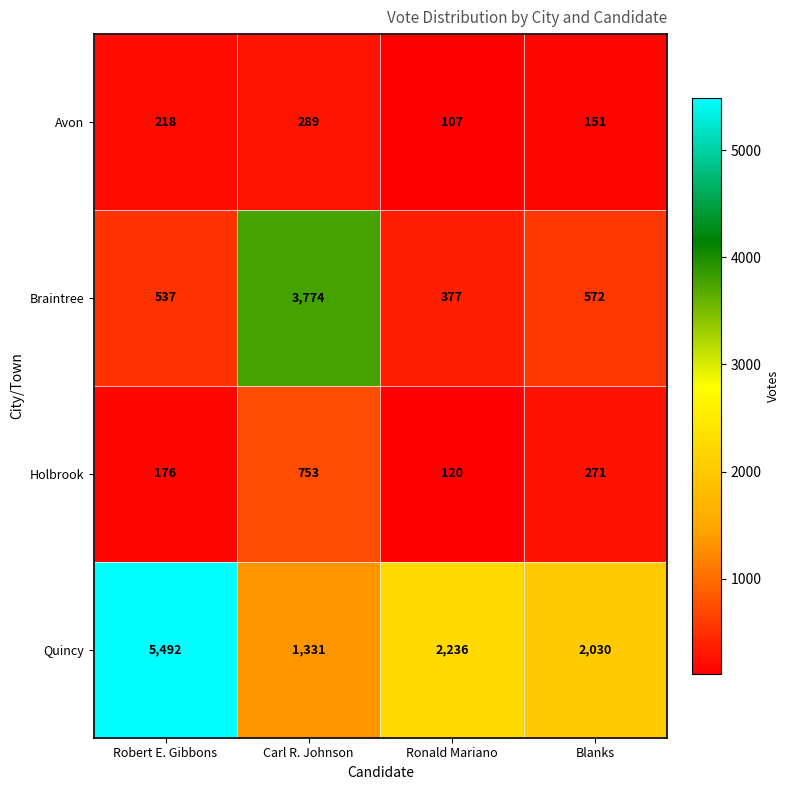

Where is Holbrook nearest to the value 436?

Blanks